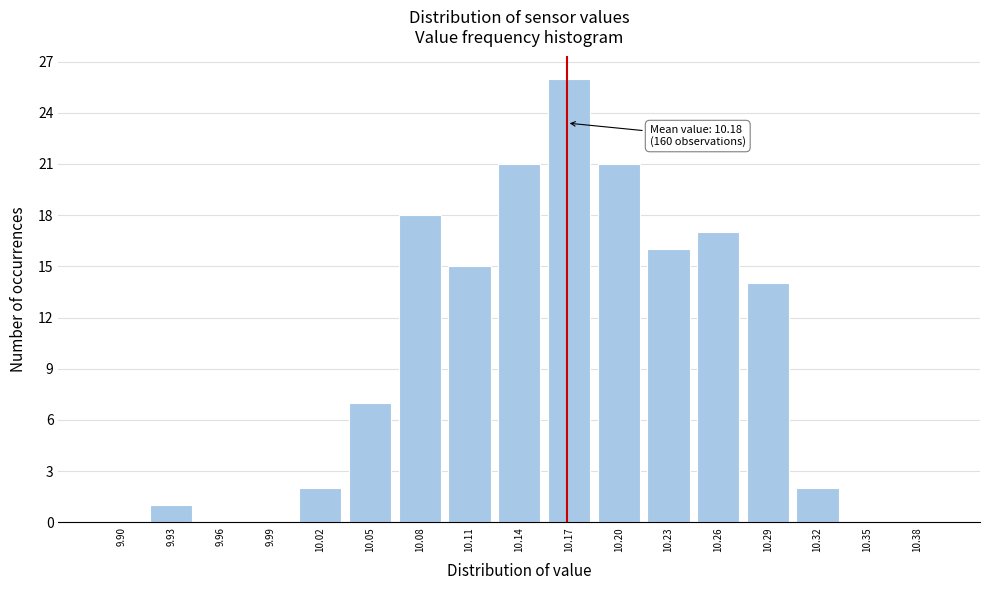

What is the change in value from 10.14 to 10.29?

-7